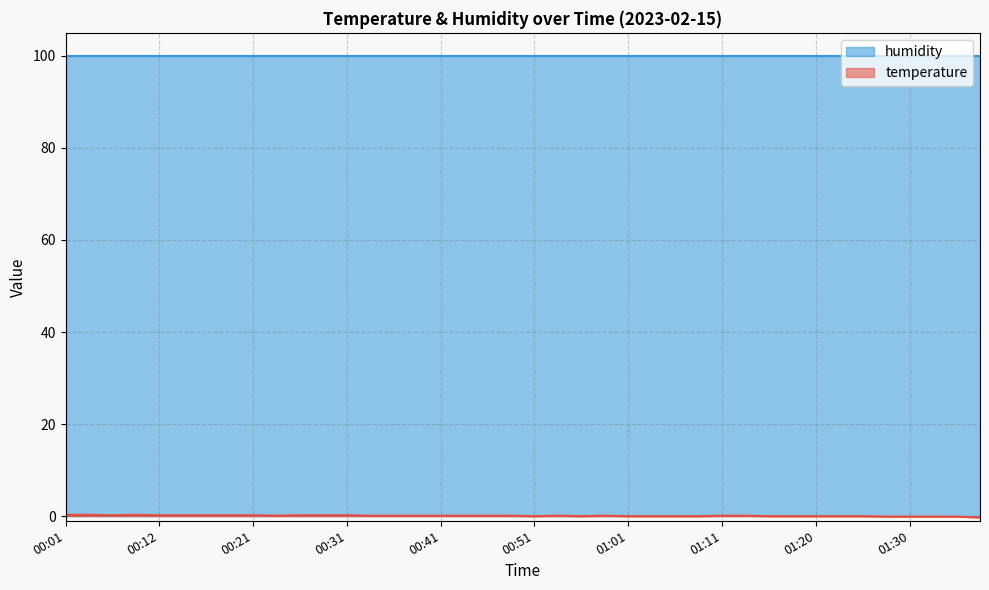

How many values are below 0?

5